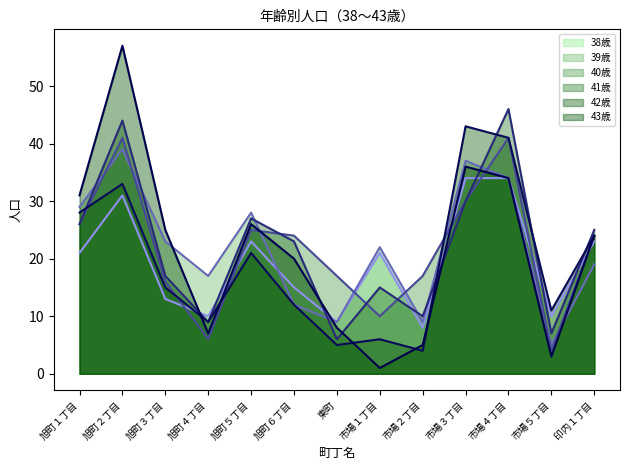

The value of 42歳 line at 旭町１丁目 is 11. True or false?

False